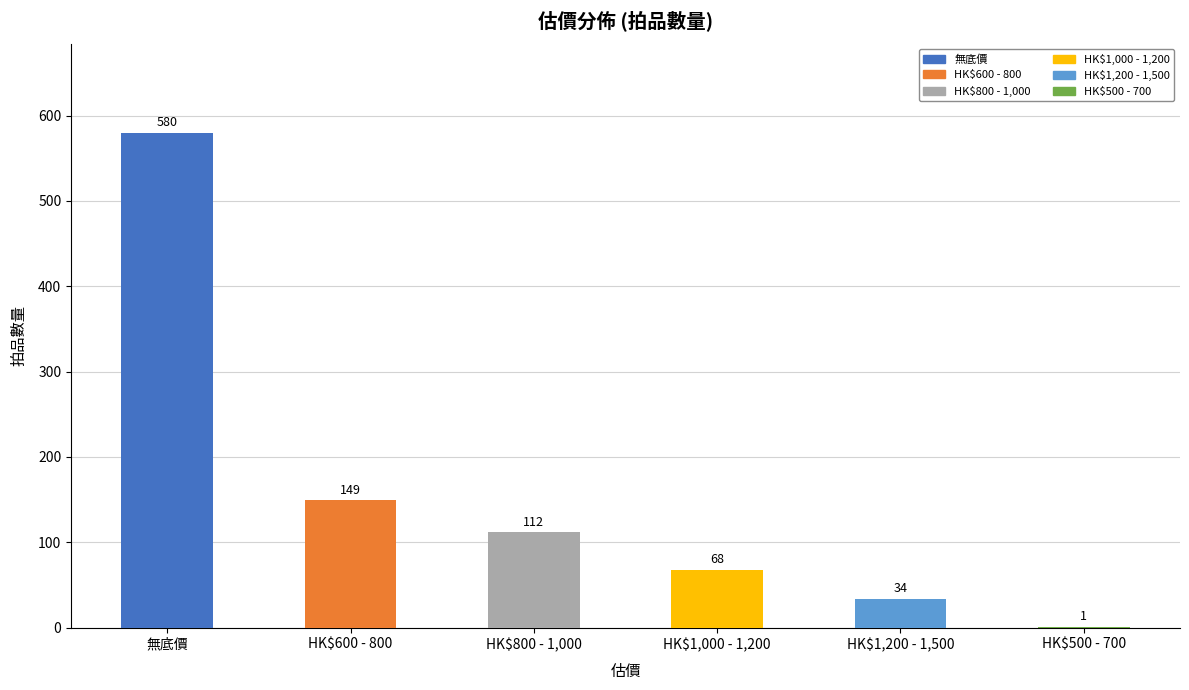

What is the greatest value displayed?

580